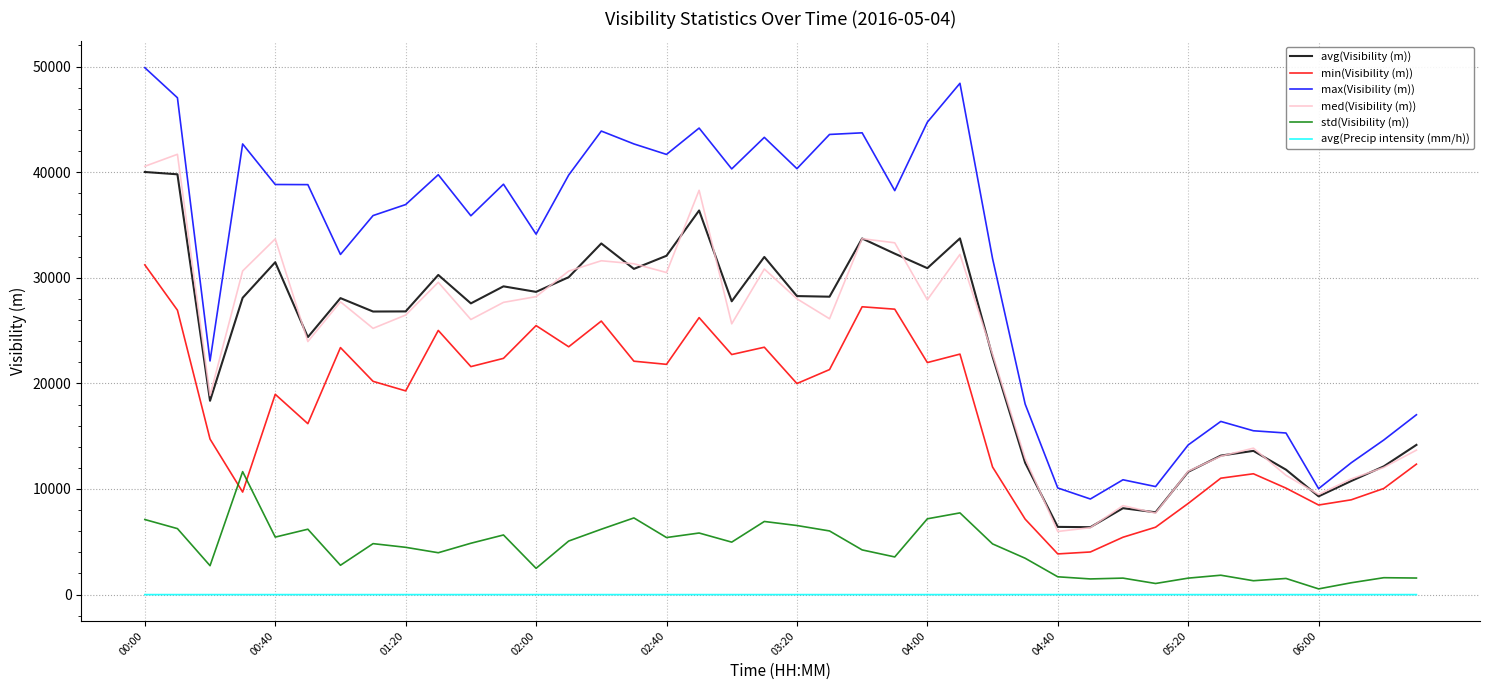

What is the highest value of the min(Visibility (m)) series?

31222.0